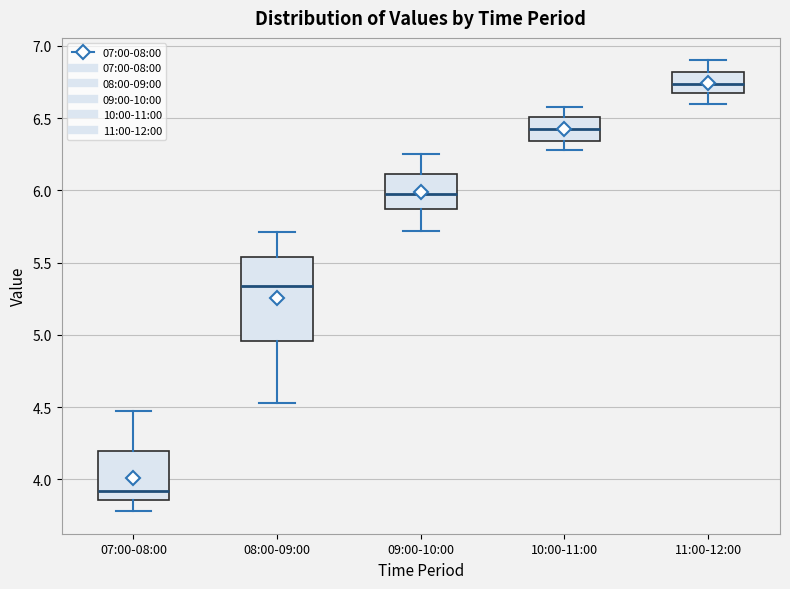

Reading left to right, read every box against the y-axis: the position of its median line, the range the box covers, and the ends of its whiskers. The values are not printed on the chart, so give them approximately, as read against the axis.

07:00-08:00: median 3.90, box 3.85 to 4.20, whiskers 3.80 to 4.45
08:00-09:00: median 5.35, box 4.95 to 5.55, whiskers 4.55 to 5.70
09:00-10:00: median 6.00, box 5.85 to 6.10, whiskers 5.70 to 6.25
10:00-11:00: median 6.45, box 6.35 to 6.50, whiskers 6.30 to 6.60
11:00-12:00: median 6.75, box 6.65 to 6.80, whiskers 6.60 to 6.90